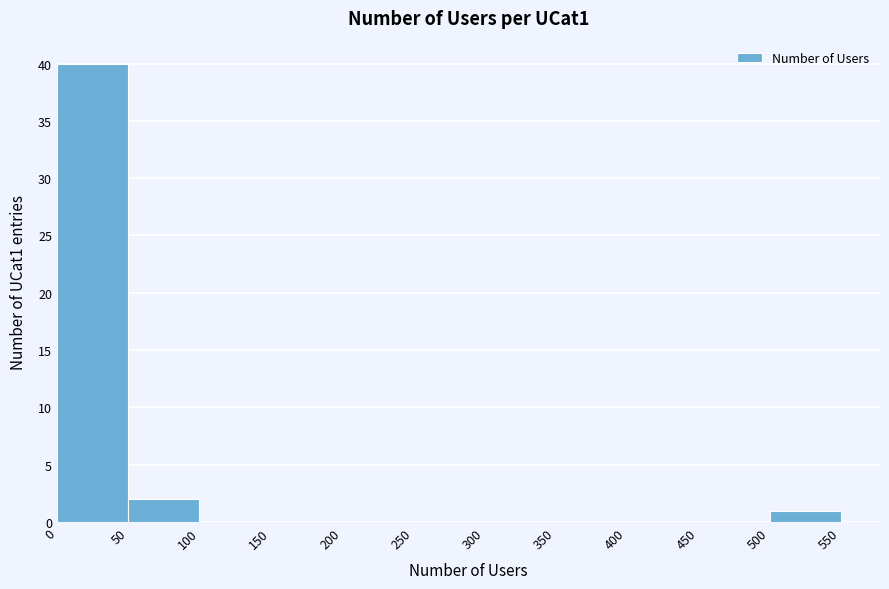

Reading left to right, list every bar in this chart as the range it spans on the x-axis followed by its height. The values are not printed on the chart, so give them approximately, as read against the axis.

0 to 50: 40
50 to 100: 2
100 to 150: 0
150 to 200: 0
200 to 250: 0
250 to 300: 0
300 to 350: 0
350 to 400: 0
400 to 450: 0
450 to 500: 0
500 to 550: 1